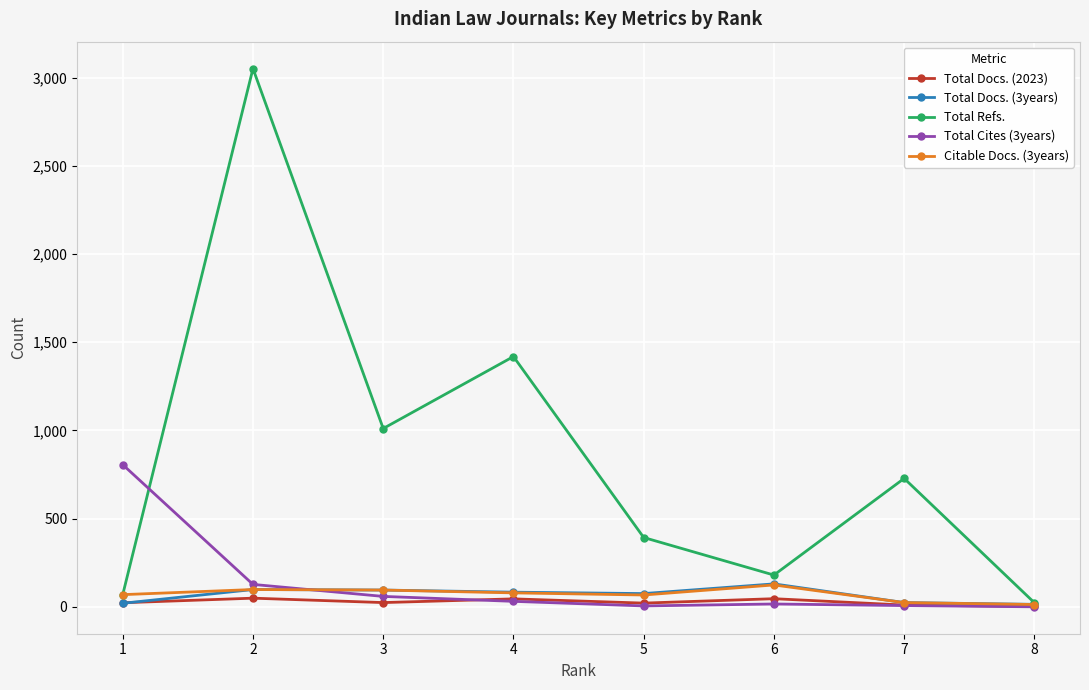

Which series has the largest total across all categories?

Total Refs.